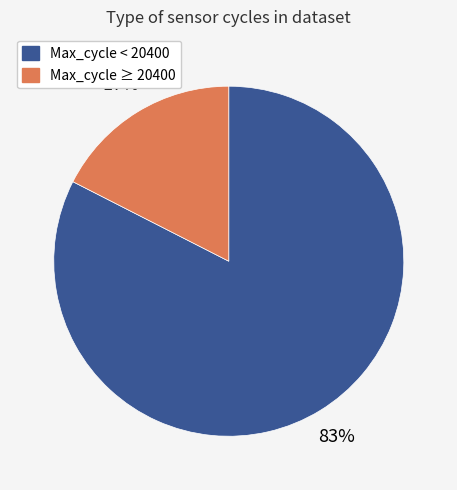

Does any single category account for the majority?

Yes